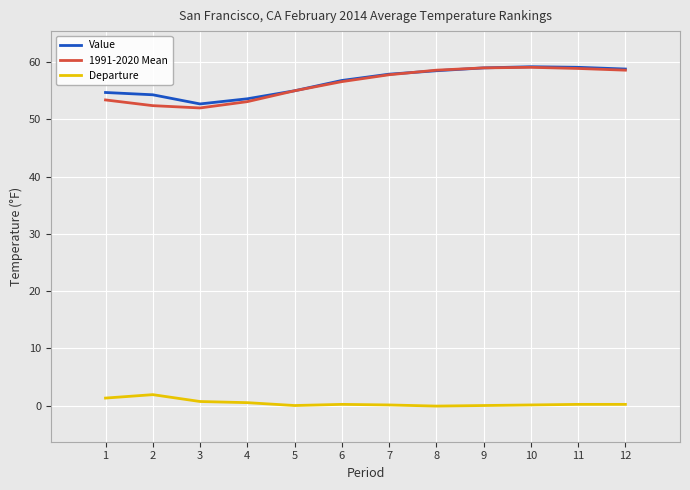

After their last crossing, which series has the higher values: Value or 1991-2020 Mean?

1991-2020 Mean